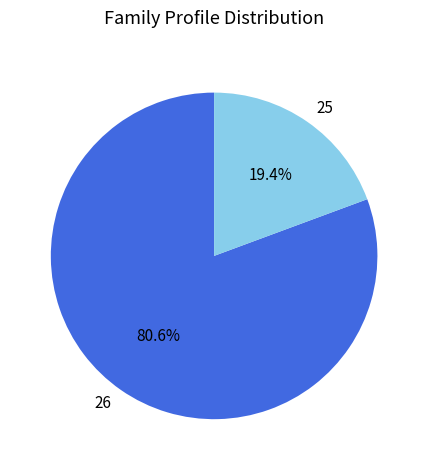

Is it true that 26 is 93% of the pie?

False